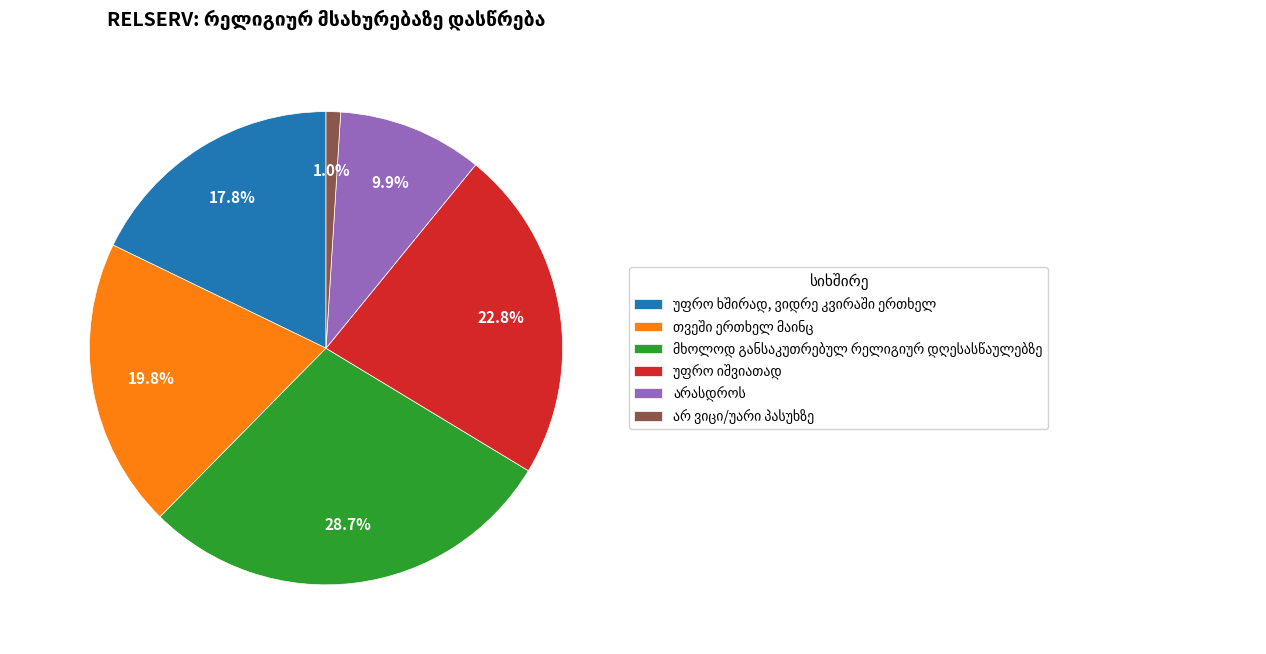

To the nearest percent, what is the average slice percentage?

17%